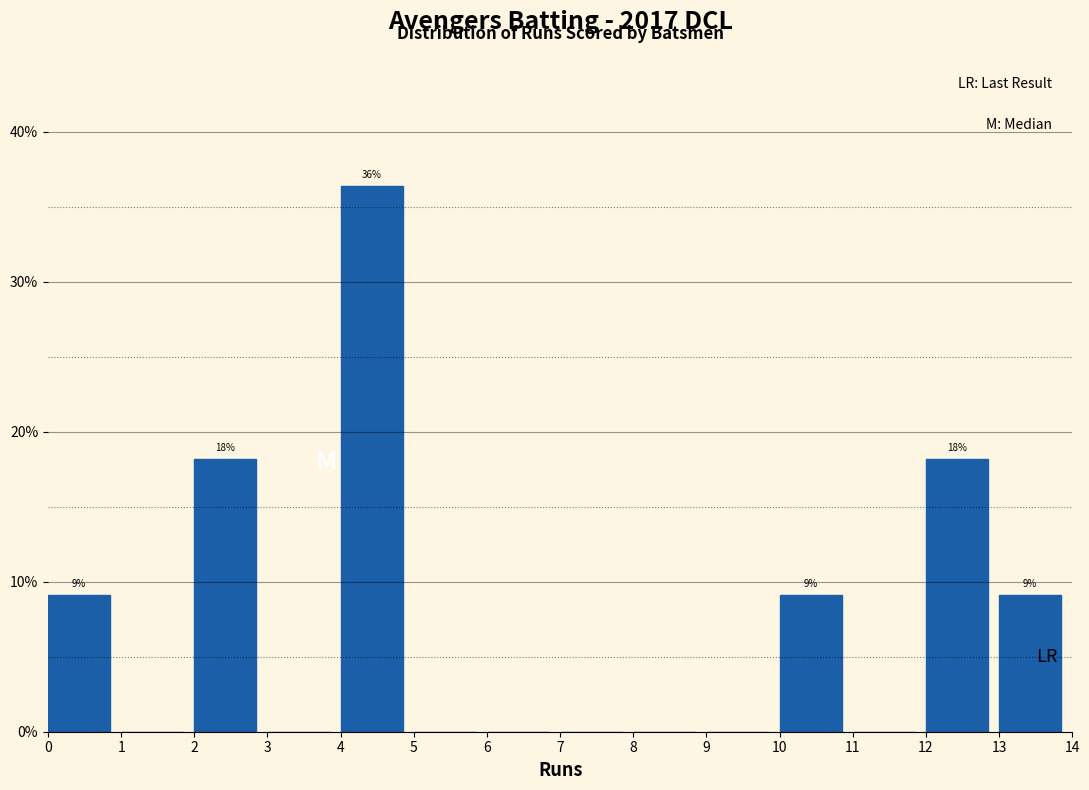

Over which range of the x-axis is the bar tallest?

4 to 5